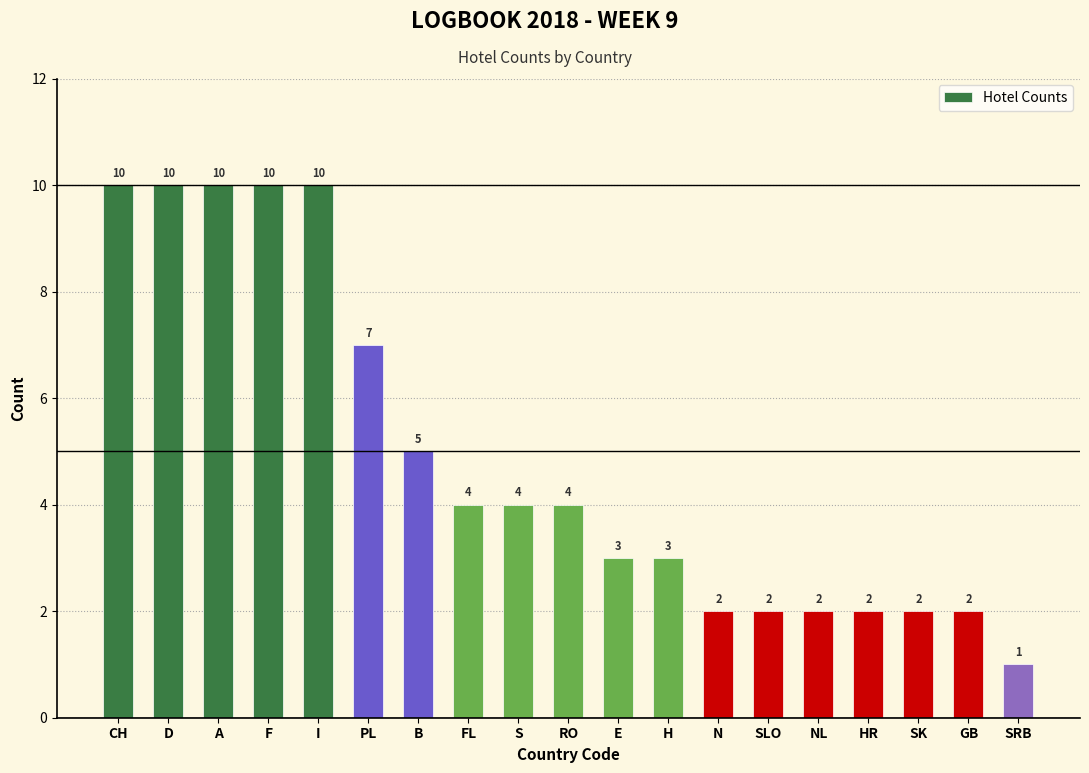

Reading left to right, extract all data points from this chart.

CH=10	D=10	A=10	F=10	I=10	PL=7	B=5	FL=4	S=4	RO=4	E=3	H=3	N=2	SLO=2	NL=2	HR=2	SK=2	GB=2	SRB=1